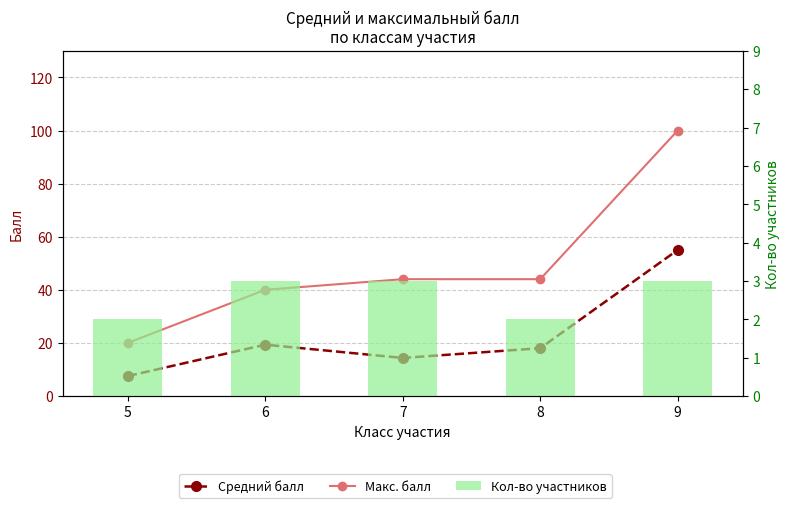

List the series in order of their peak value, lowest first.

Кол-во участников, Средний балл, Макс. балл